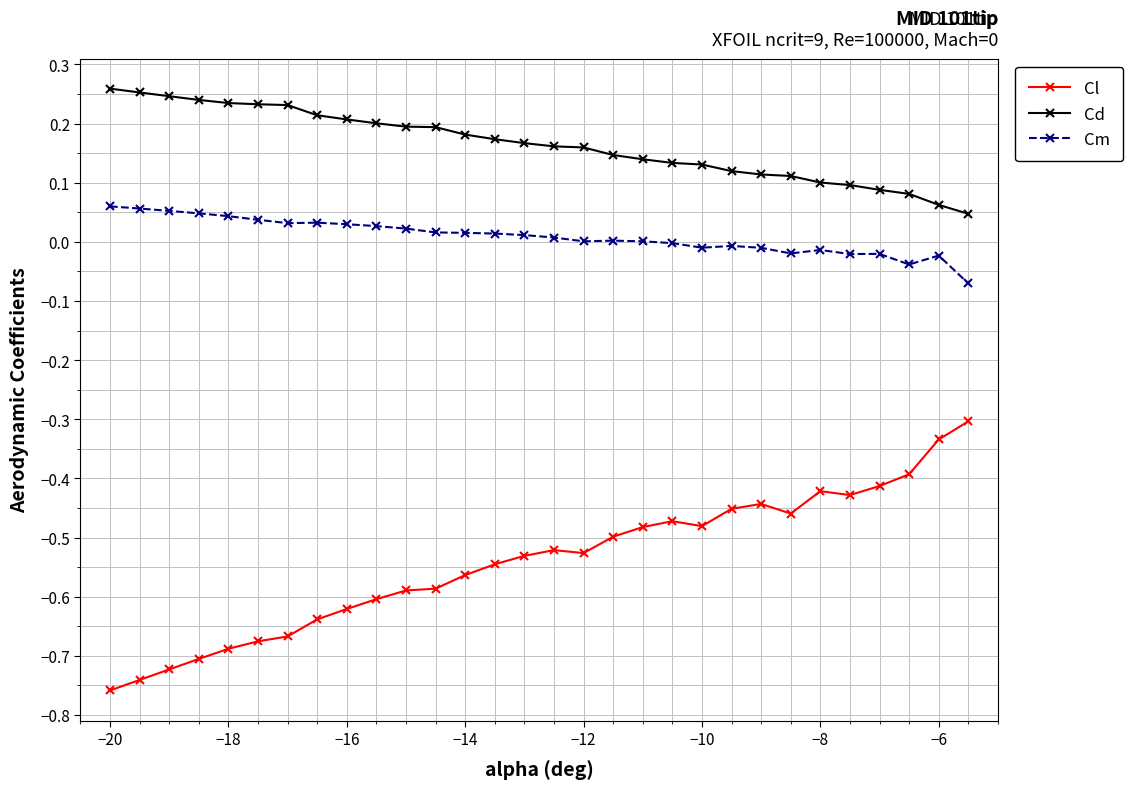

Count the number of data series in this chart.

3